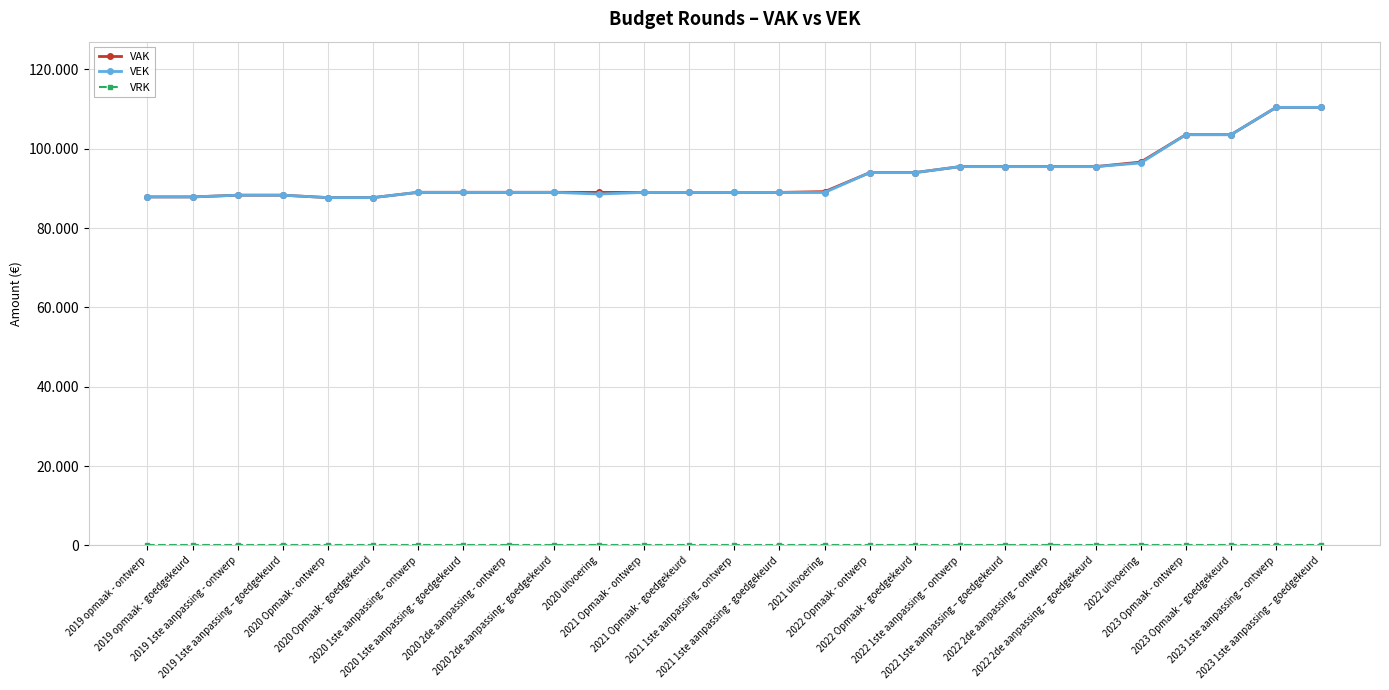

Which series changed the most between 2019 1ste aanpassing - ontwerp and 2023 Opmaak – goedgekeurd?

VAK